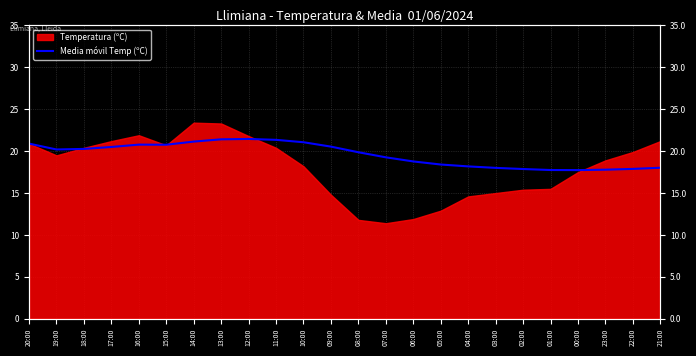

How many values are below 20?

12